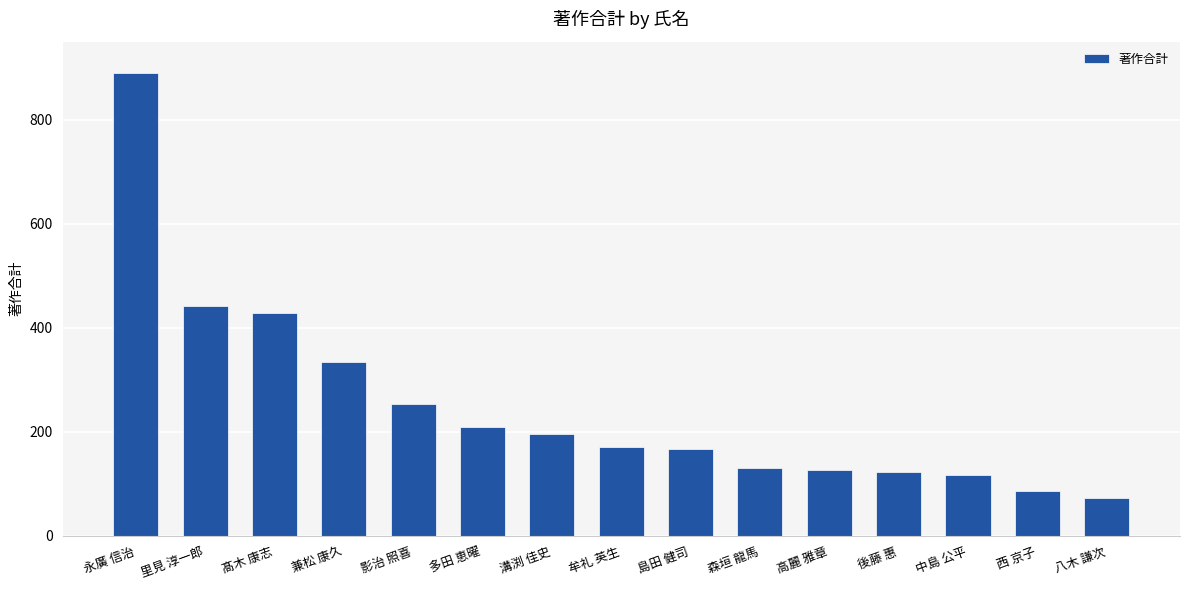

What is the average value?

250